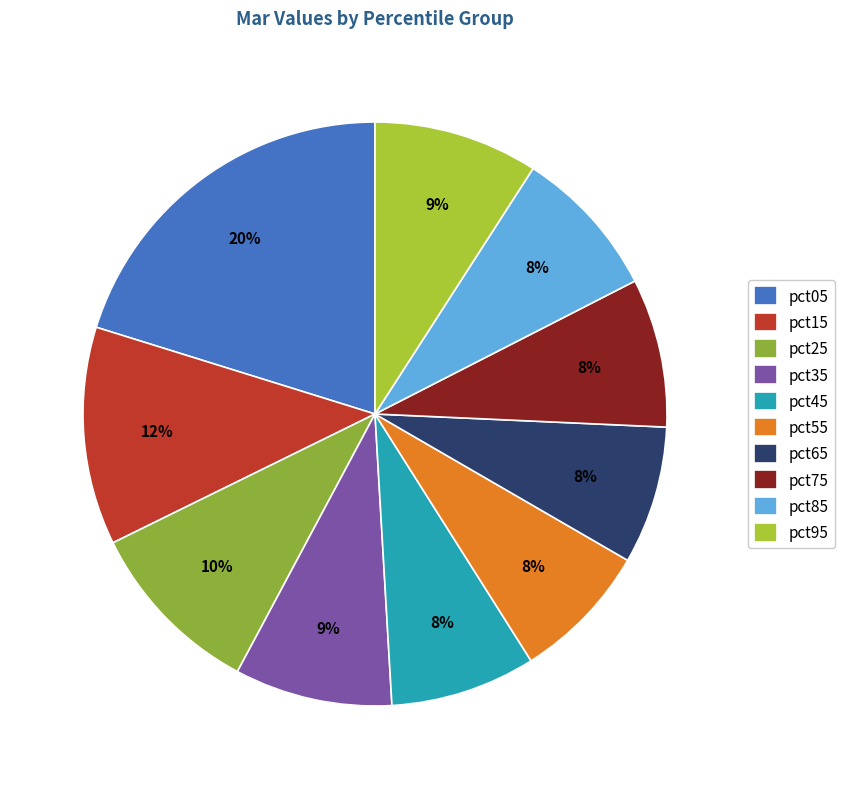

Does pct55 account for over 50% of the chart?

No